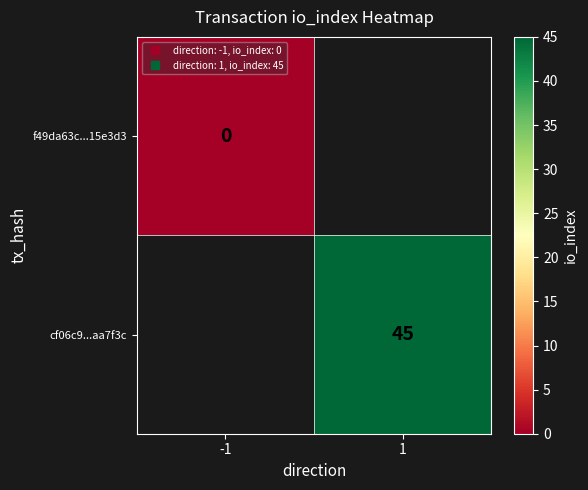

Which category has the highest value in the f49da63c...15e3d3 series?

-1